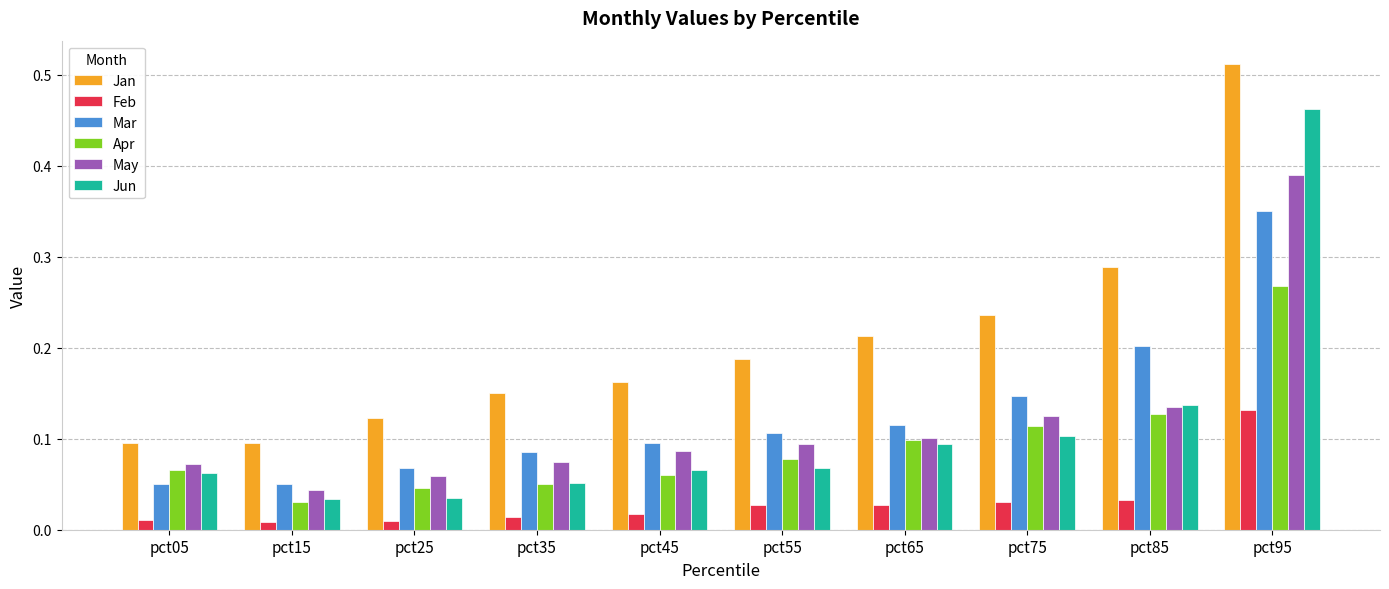

True or false: Apr has a value of 0.1 at pct25.

False